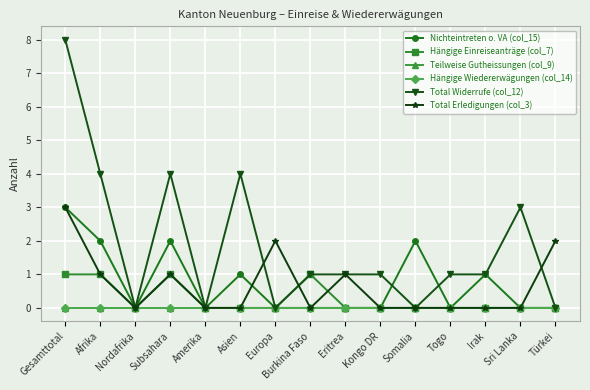

Is this an area chart (filled region under the line)?

No